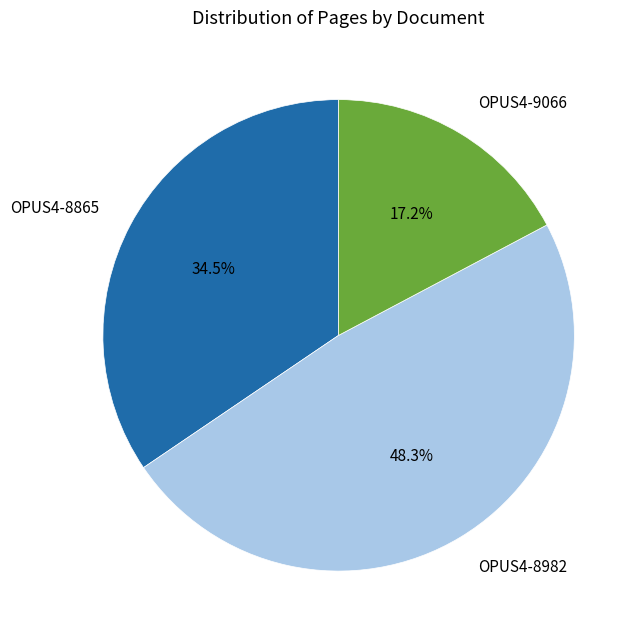

What is the smallest slice in the pie chart?

OPUS4-9066